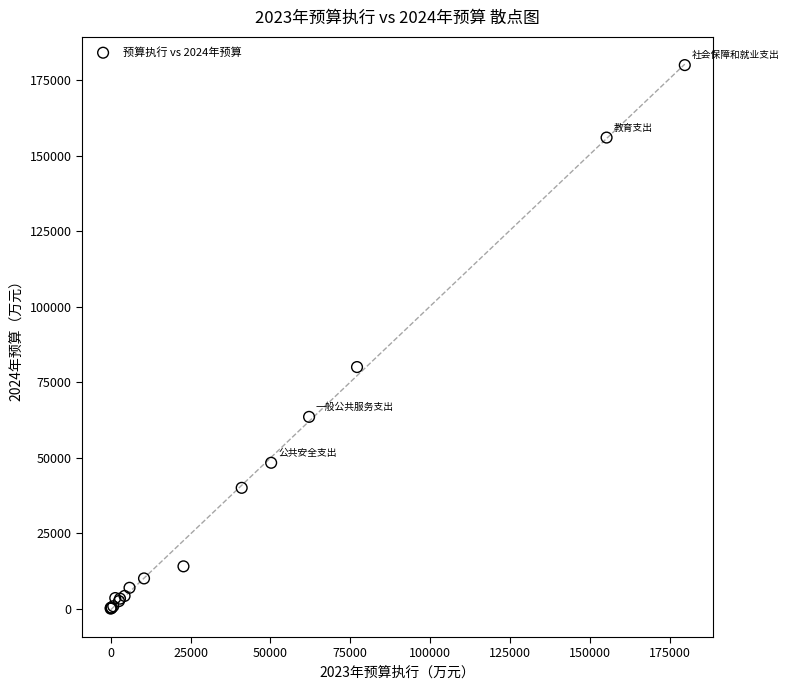

What Y value in the scatter plot is closest to 90000?

80000